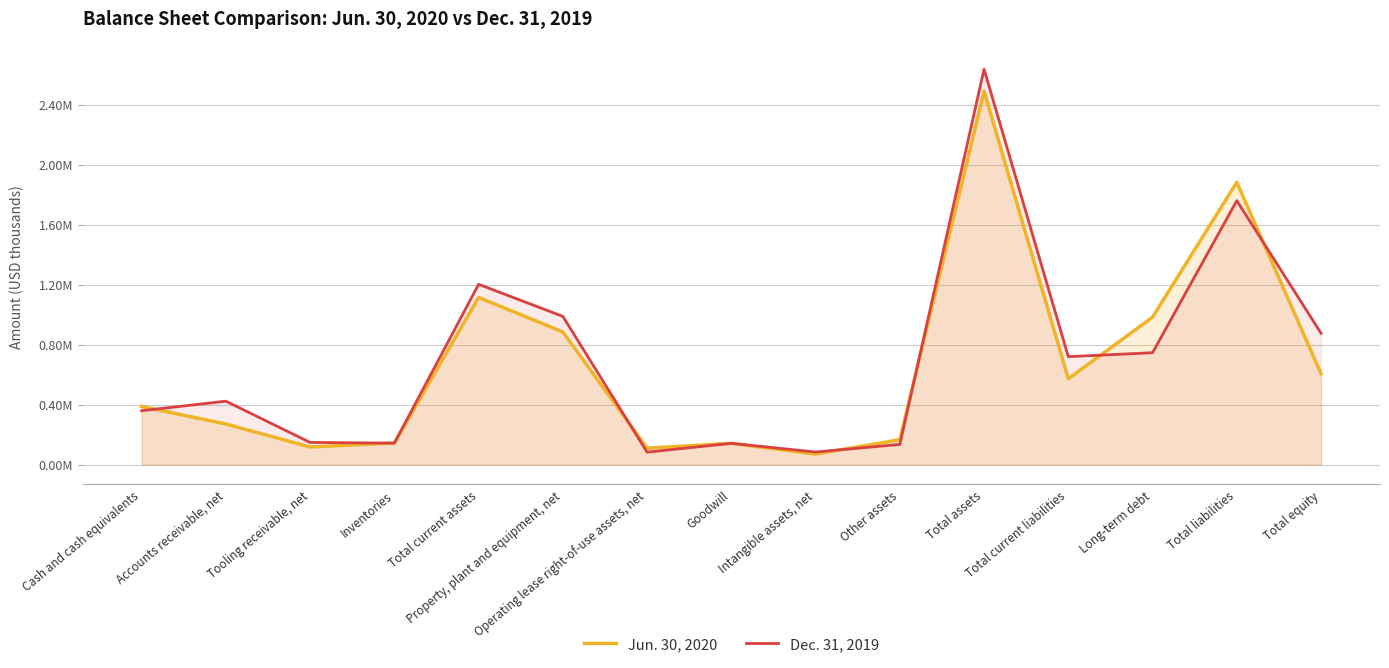

How many values in the Jun. 30, 2020 series exceed 388035?

7